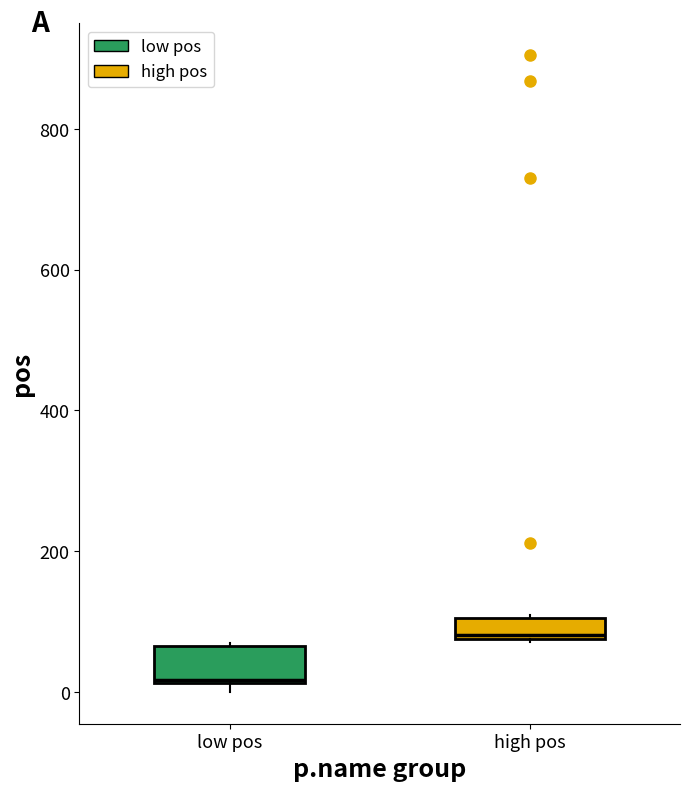

Where is the lower edge of the box for low pos on the y-axis? The values are not printed on the chart, so give them approximately, as read against the axis.

20